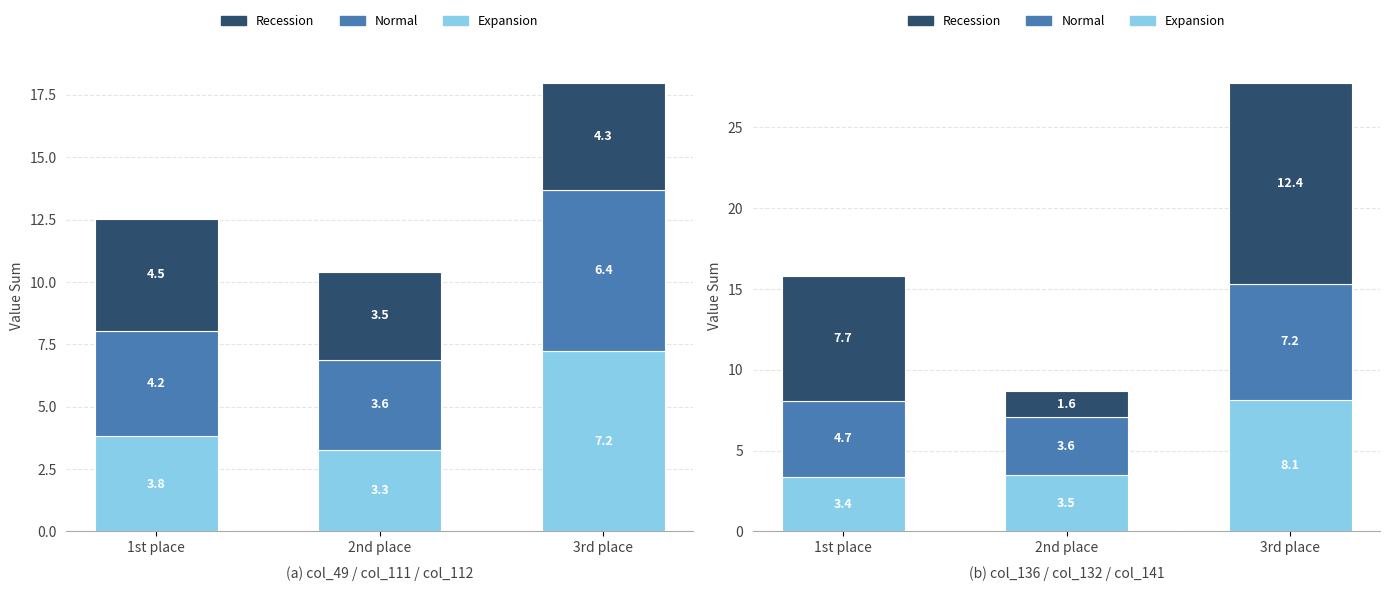

Rank the series by their maximum value, from lowest to highest.

Normal, Expansion, Recession